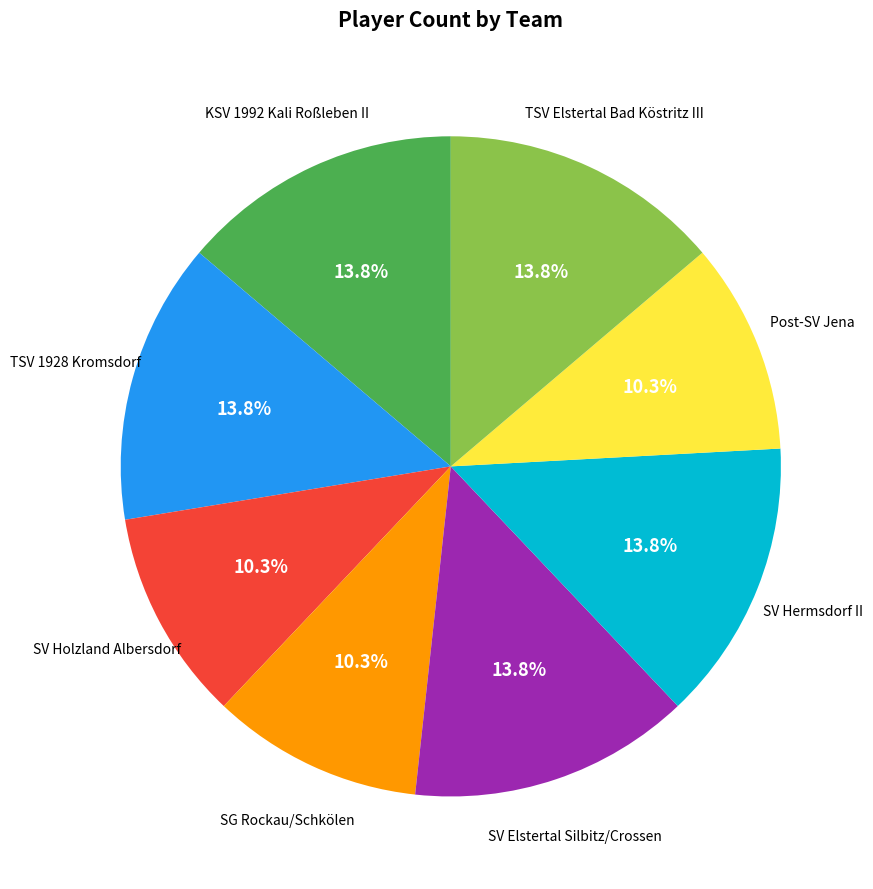

Is there any slice that represents more than half of the pie?

No